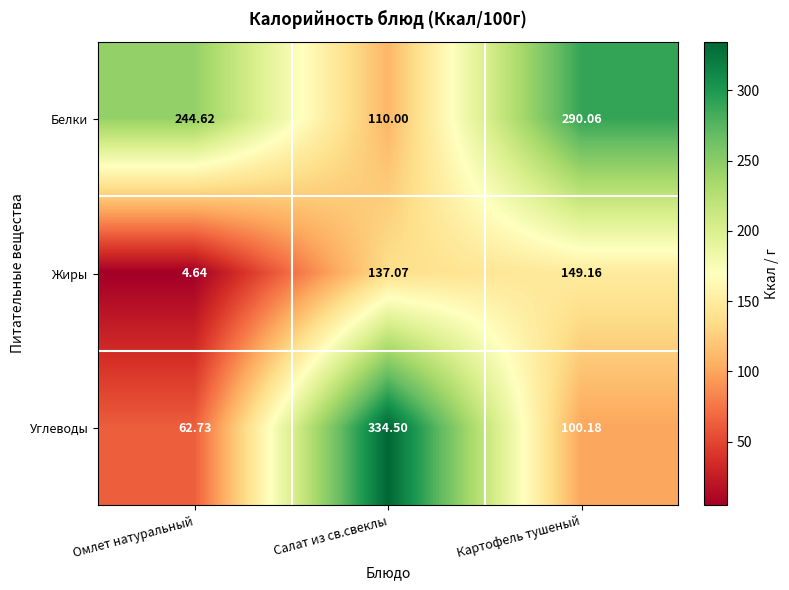

At which label is Жиры closest to 76?

Салат из св.свеклы